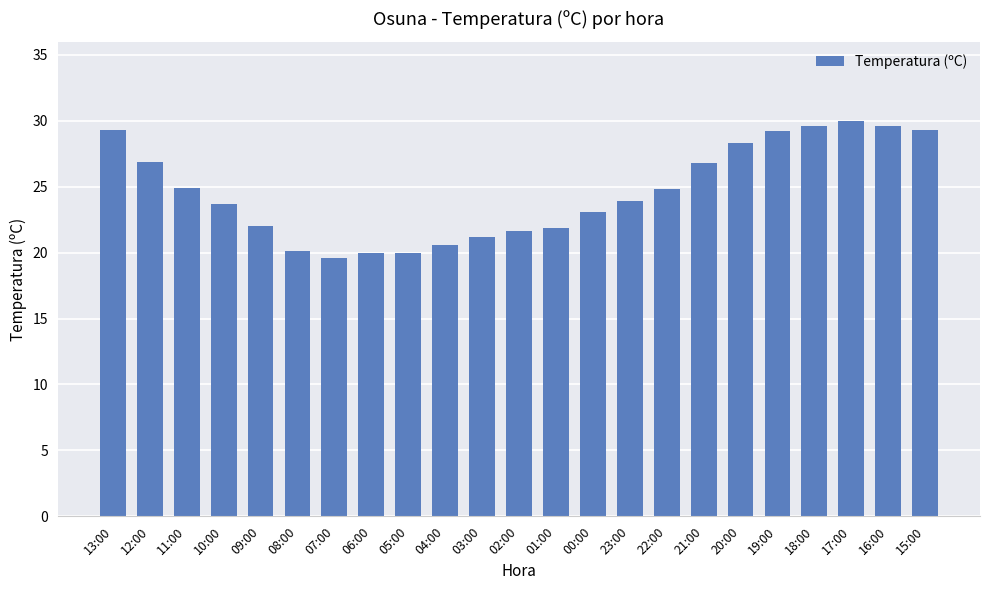

What is the change in value from 21:00 to 17:00?

+3.2